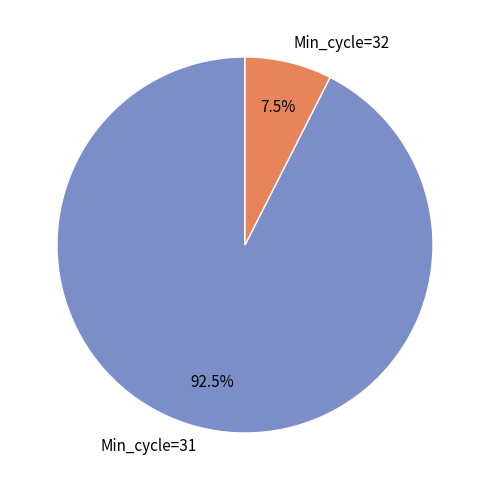

How many slices are in this pie chart?

2